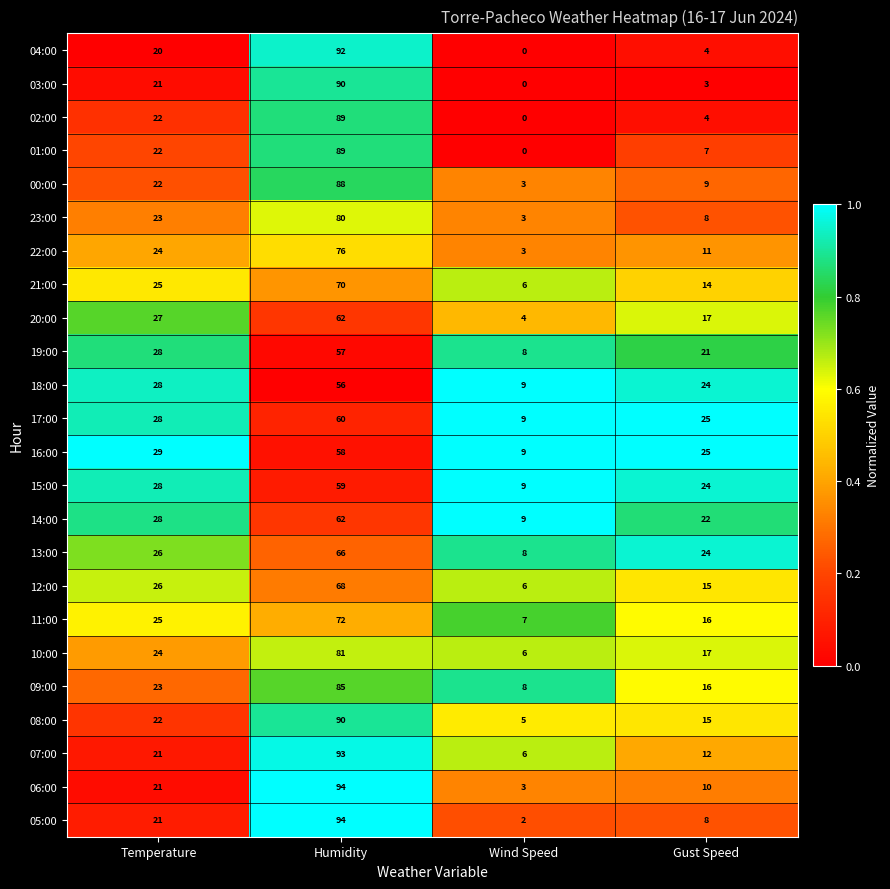

What is the average value of the 04:00 series?

29